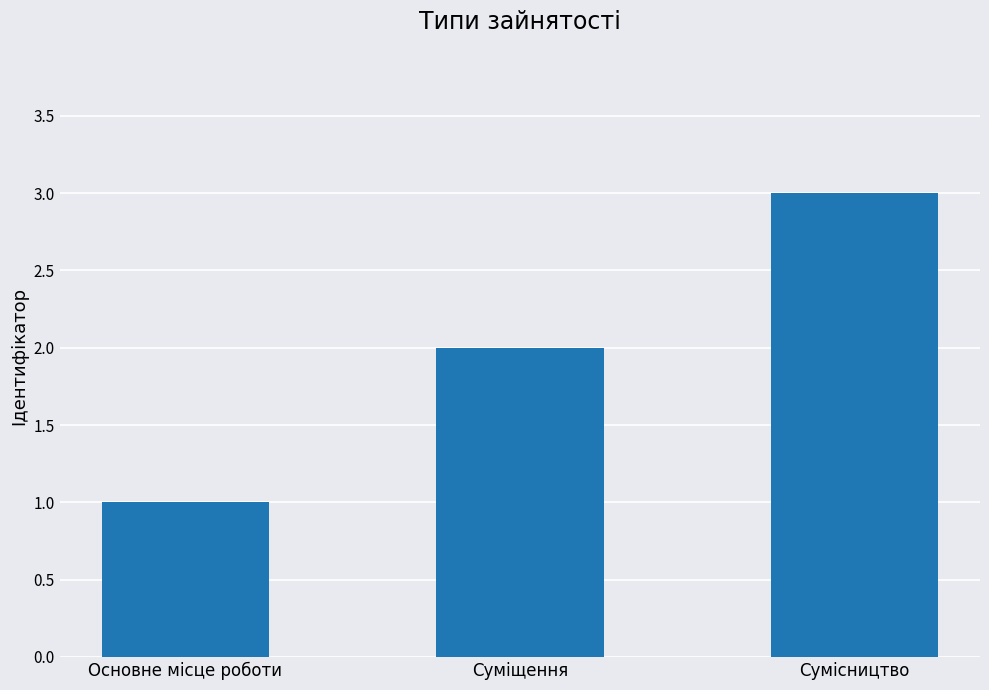

The value at Сумісництво is 3. True or false?

True